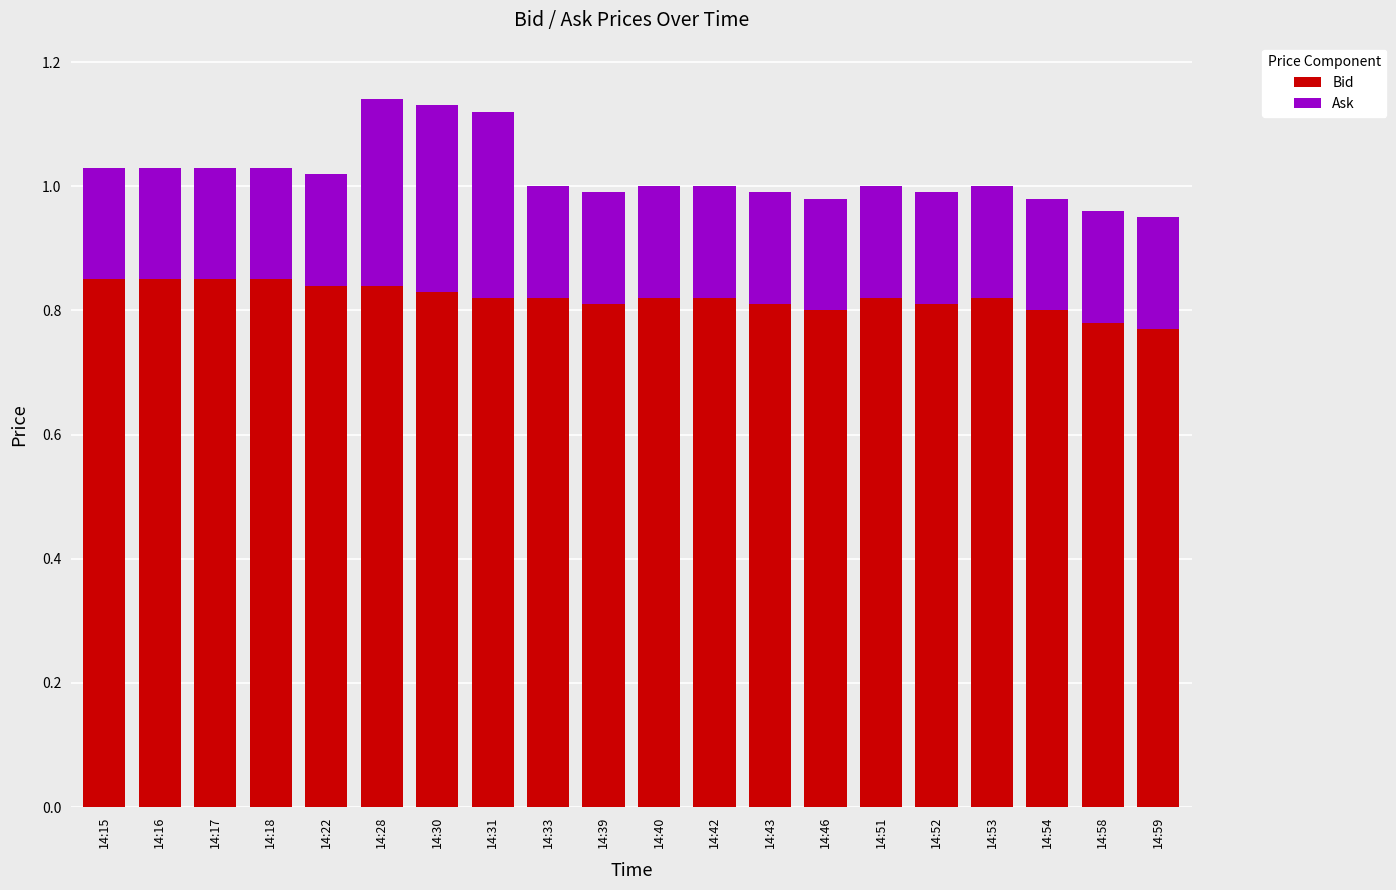

Is it true that Bid equals 0.8 at 14:40?

True